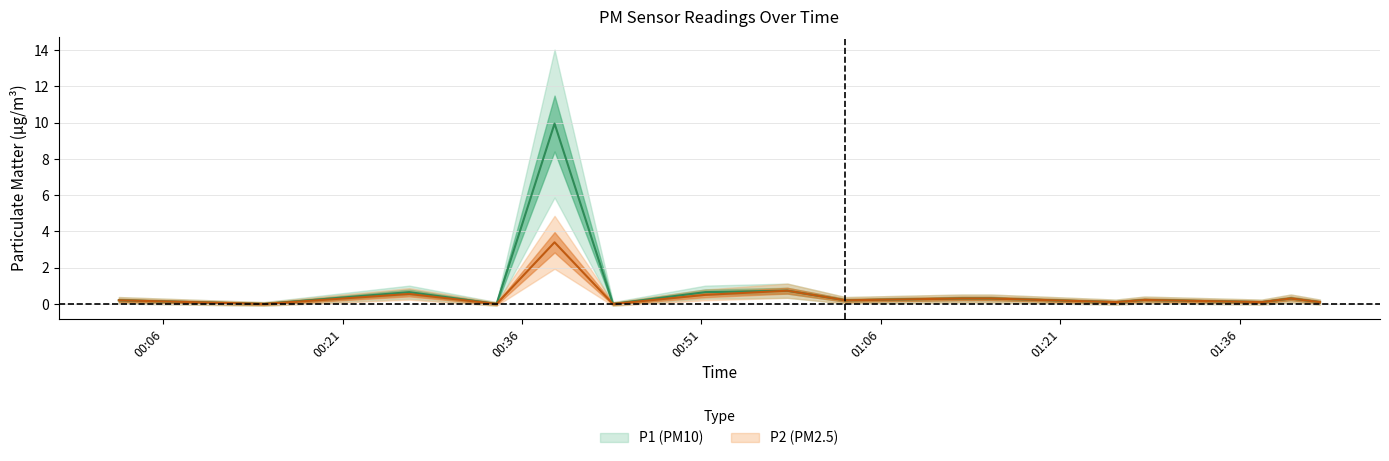

Is it true that P2 equals 5.3 at 00:38?

False